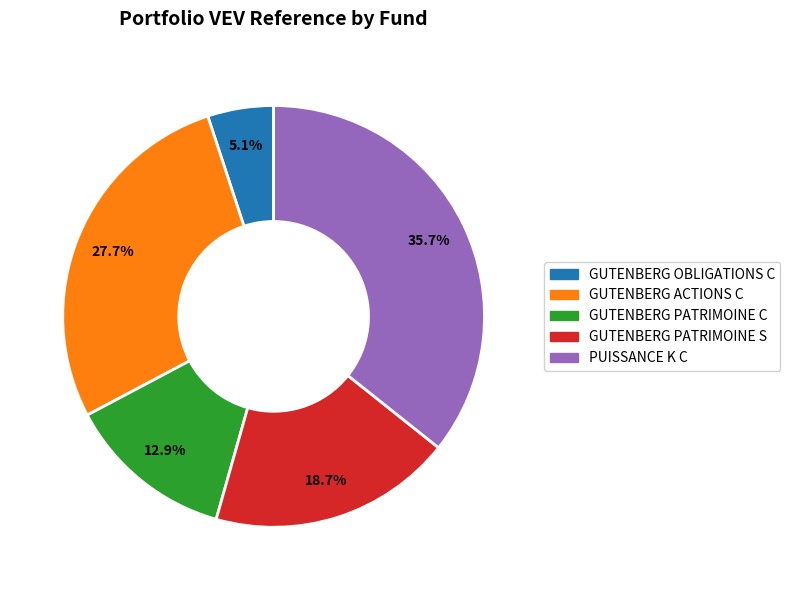

How many slices are in this pie chart?

5